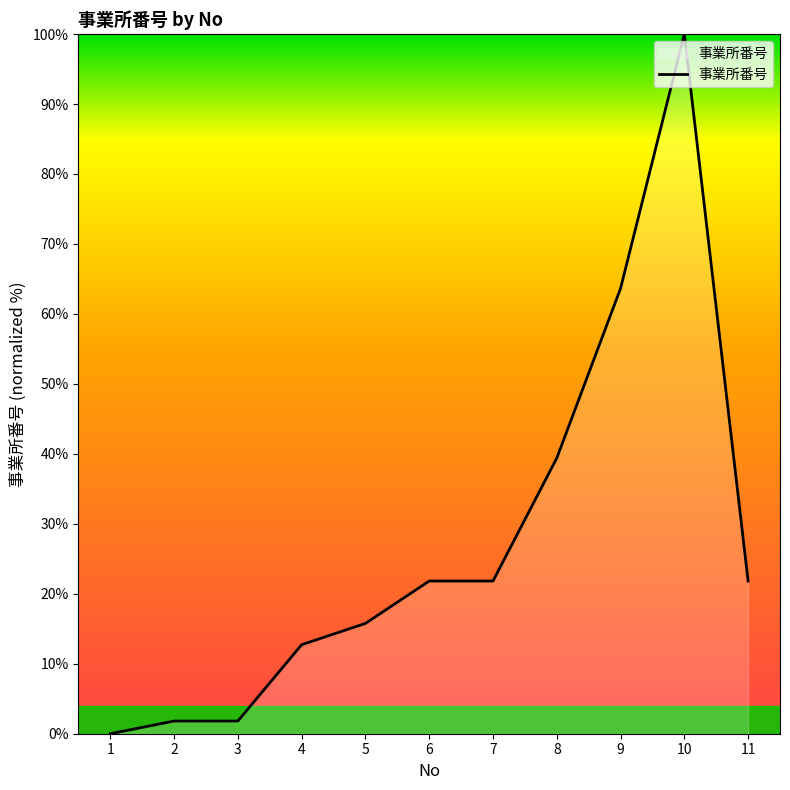

Which has a higher value, 11 or 9?

9